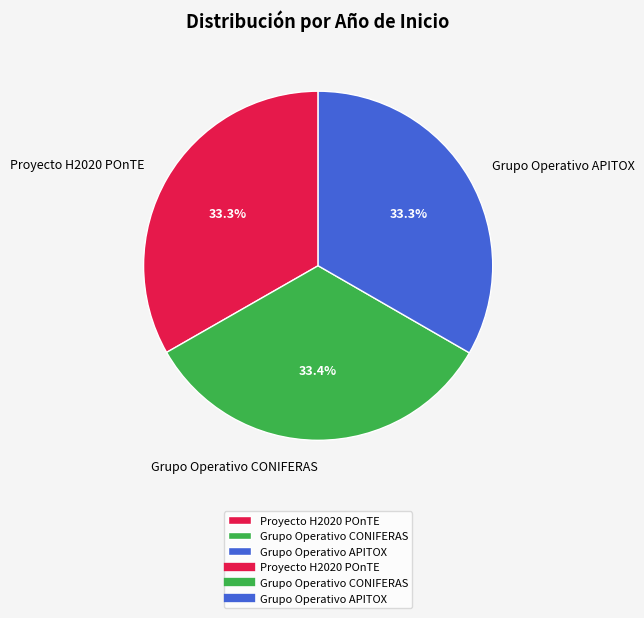

To the nearest percent, what is the combined percentage of Grupo Operativo APITOX and Grupo Operativo CONIFERAS?

67%